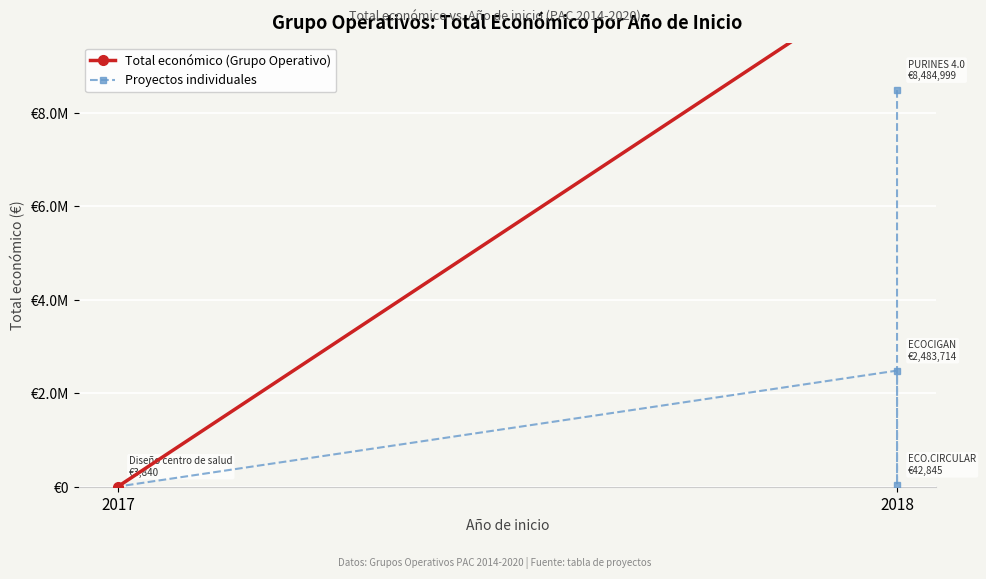

How many interior local peaks (higher than both neighbors) does the data have?

1